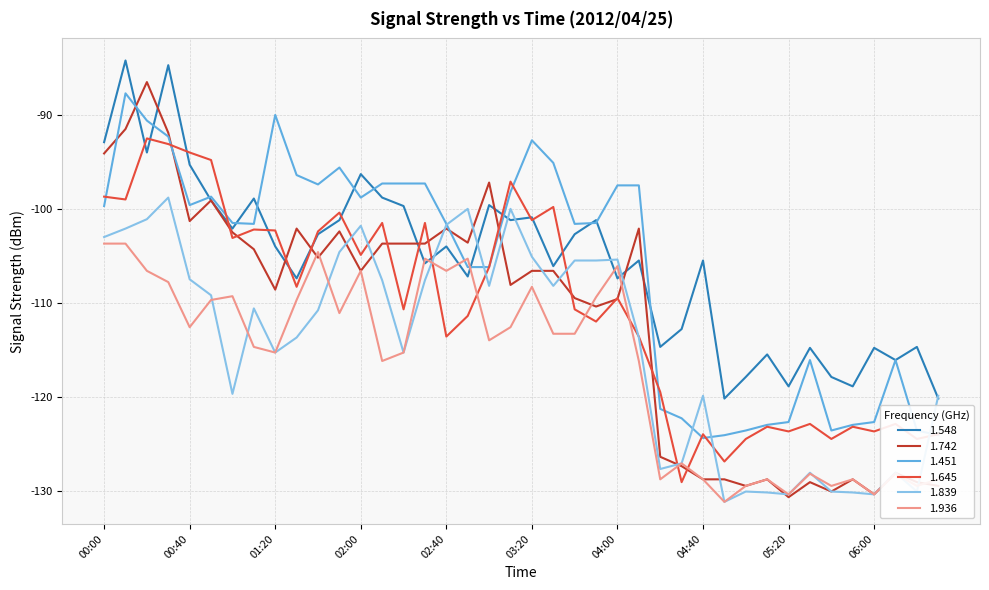

Which series has the largest range (max minus min)?

1.742